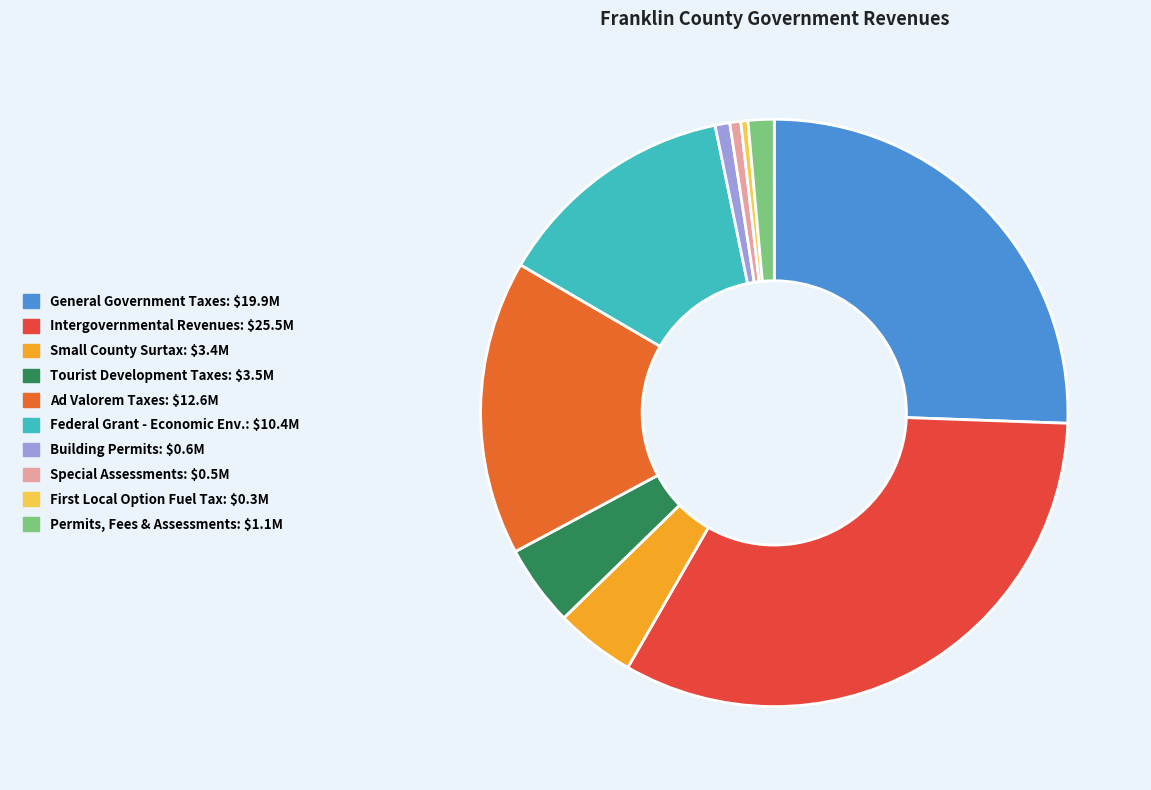

Is there any slice that represents more than half of the pie?

No